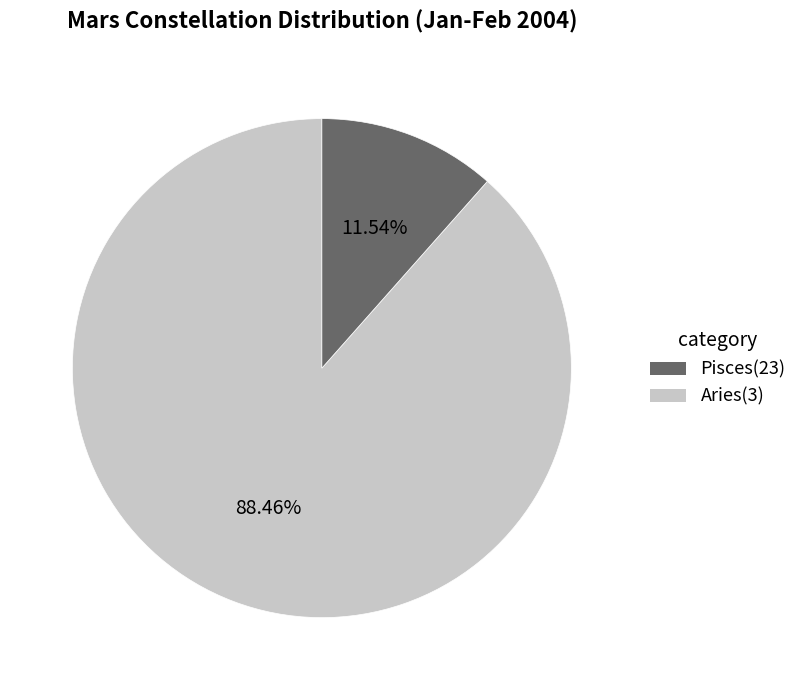

The Pisces slice represents 88% of the pie. True or false?

True